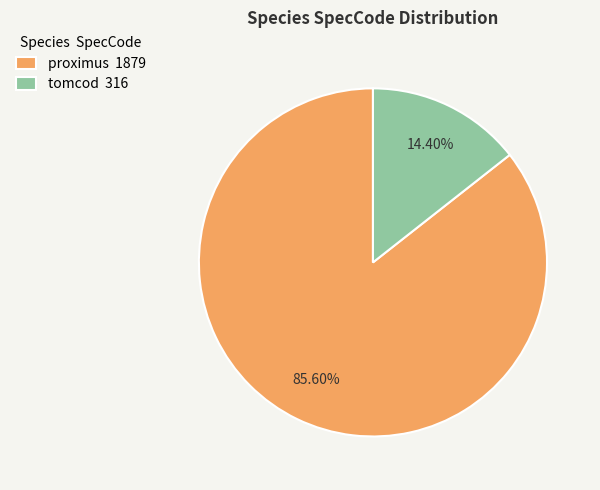

What is the ratio of the value at tomcod to the value at proximus?

0.2